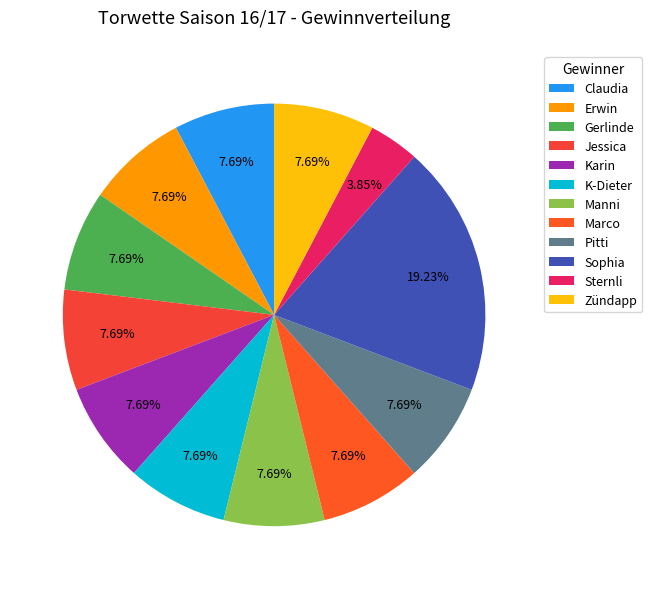

How many segments does this pie chart have?

12